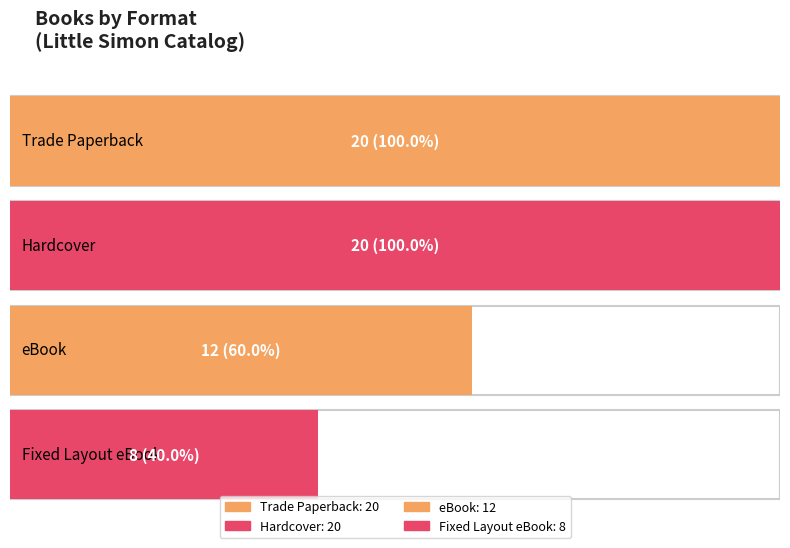

How many values are between 12 and 20?

3